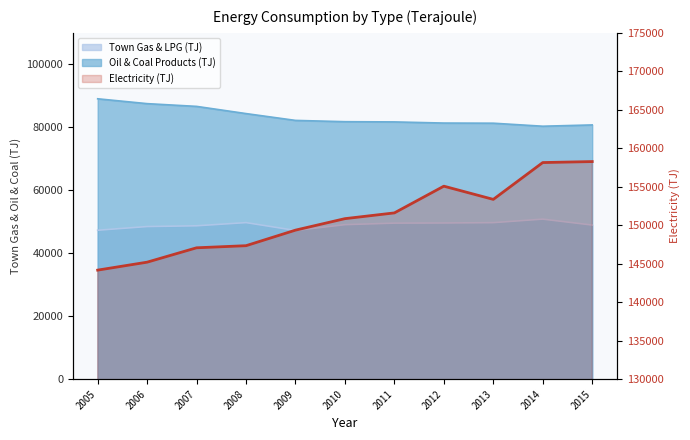

The Electricity (TJ) series shows 207744 at 2010. True or false?

False